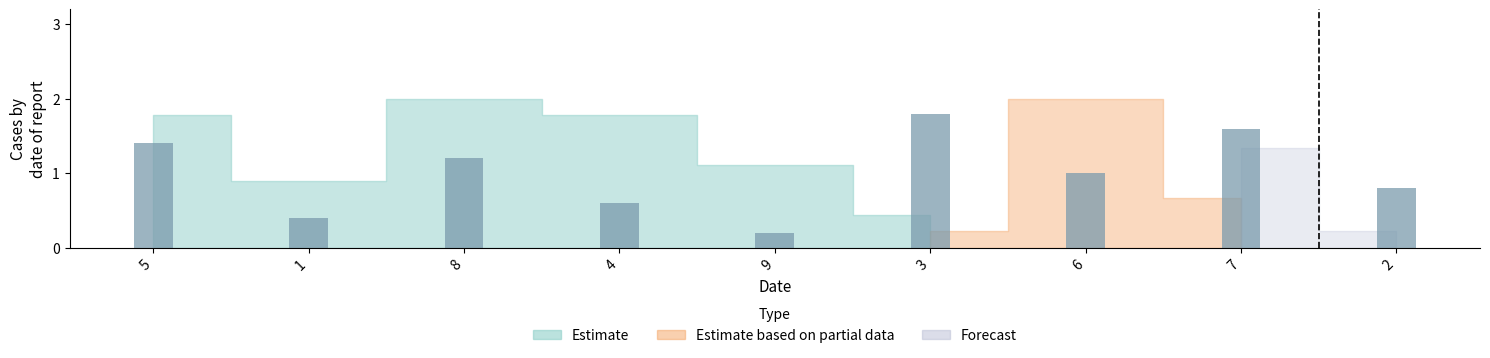

What is the change in value from 6 to 2?

-0.2